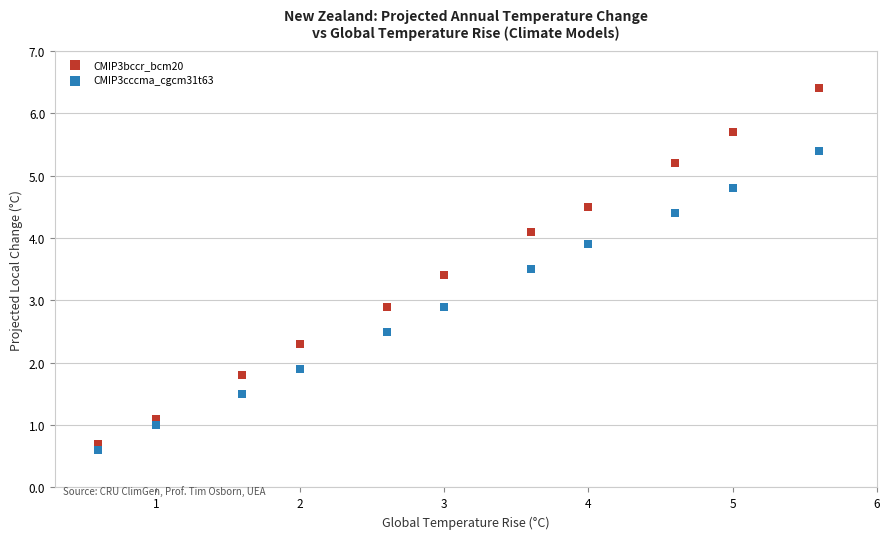

What is the X range (max minus min) for the scatter plot?

5.0